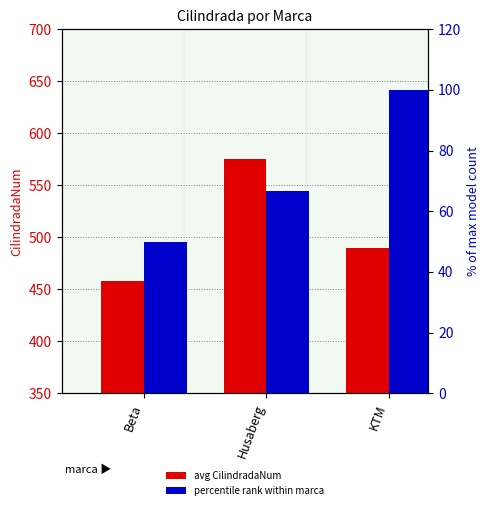

At which category is the sum across all series the highest?

Husaberg